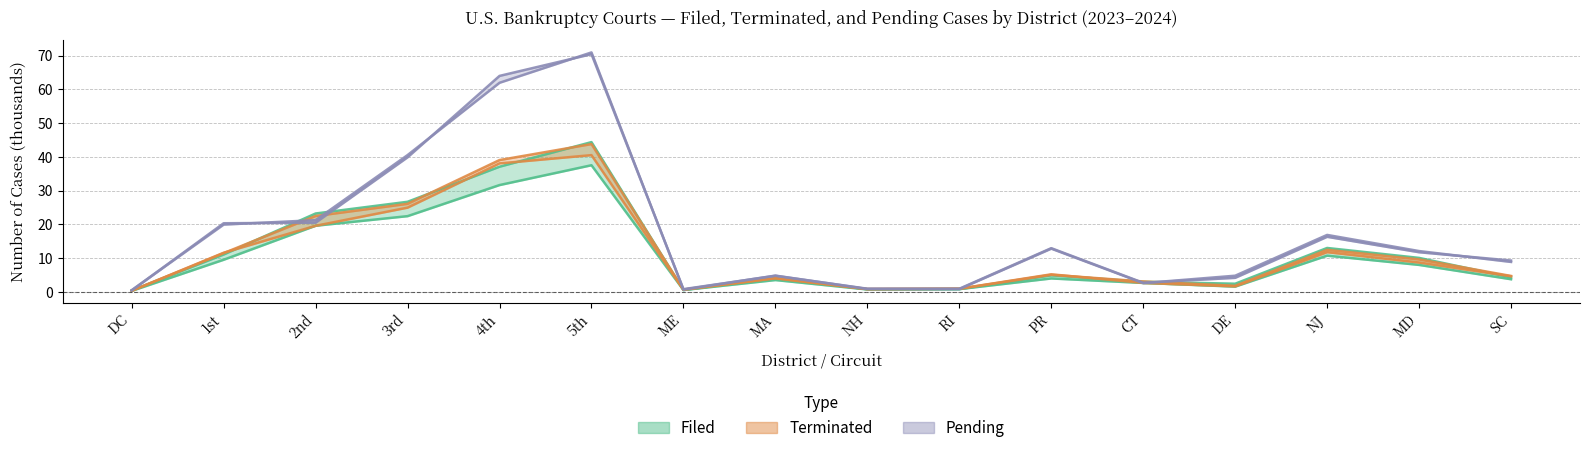

Is it true that terminated_2023 equals 23.0 at 5th?

False